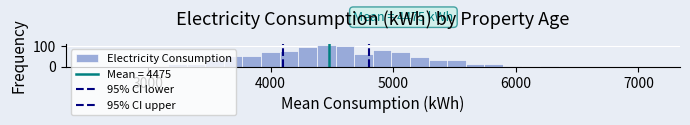

Around what value on the x-axis is the tallest bar? Give the approximate position of its centre, as read against the axis.

4500